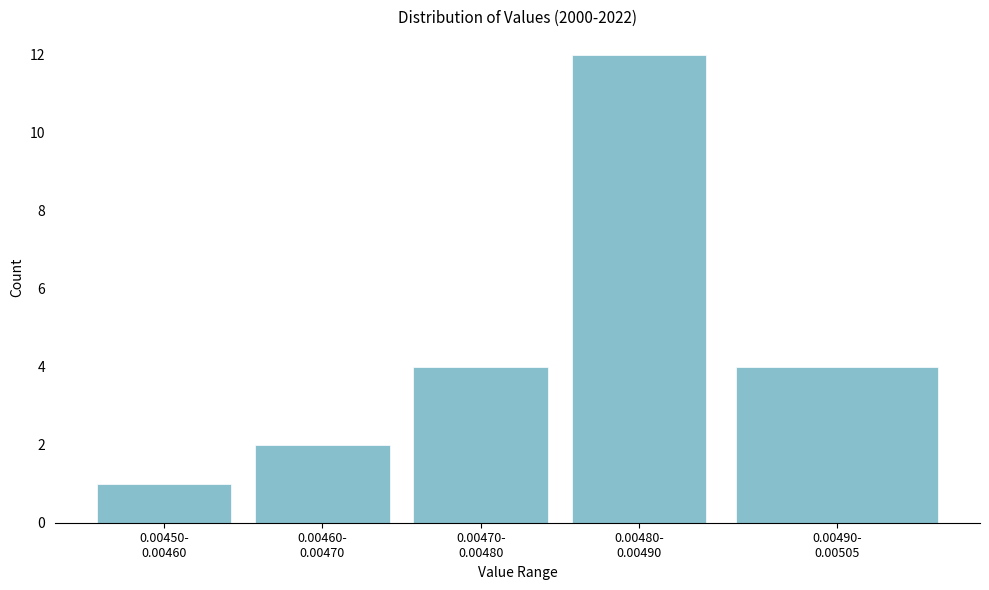

Reading left to right, list all the values displayed in this chart.

1	2	4	12	4